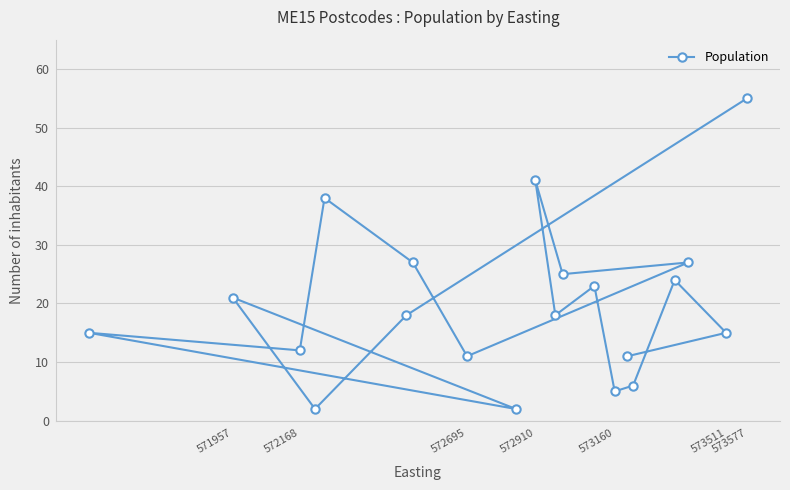

What is the sum of all values?

396